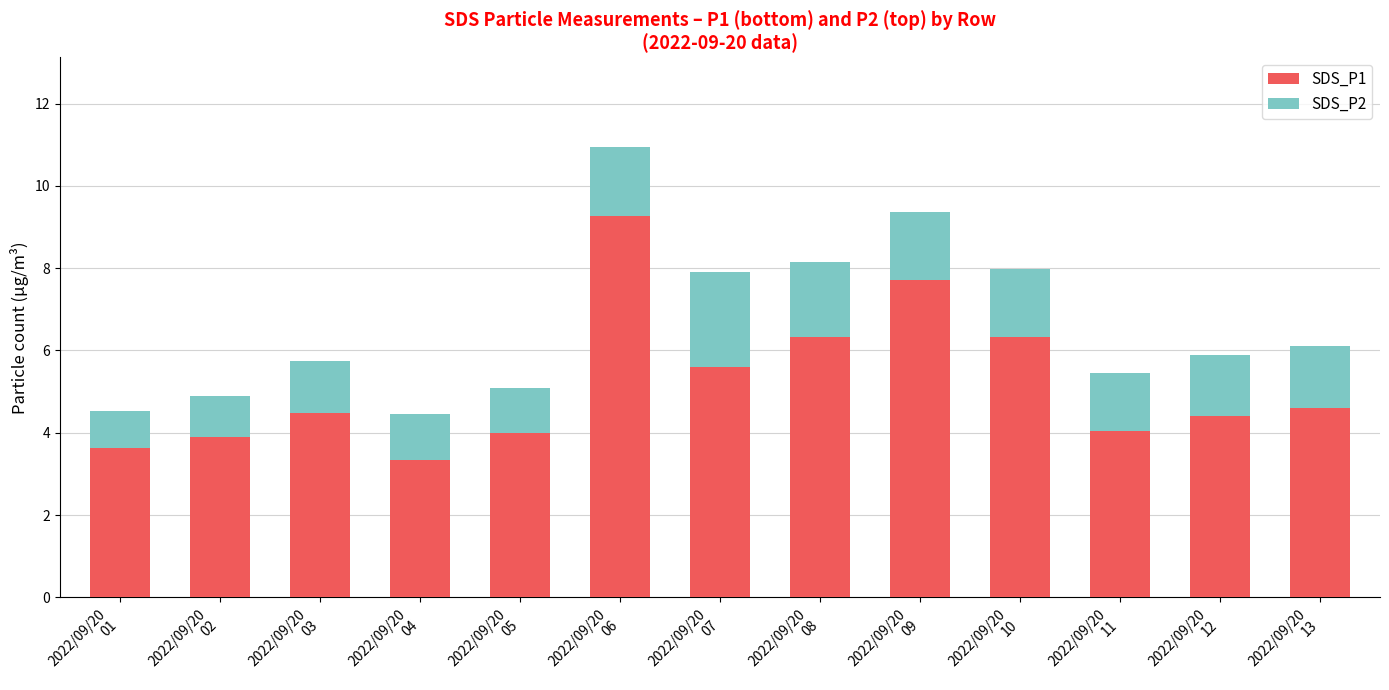

What is the highest value of the SDS_P1 series?

9.3